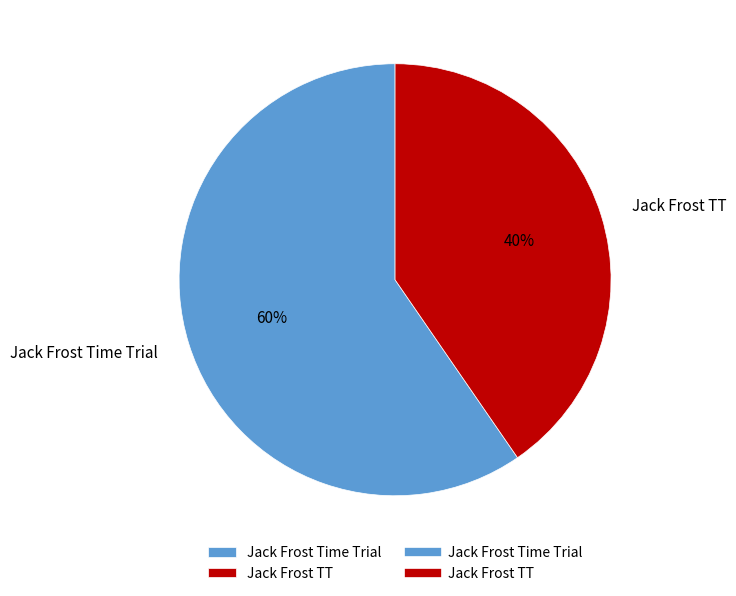

To the nearest percent, what is the combined percentage of Jack Frost Time Trial and Jack Frost TT?

100%